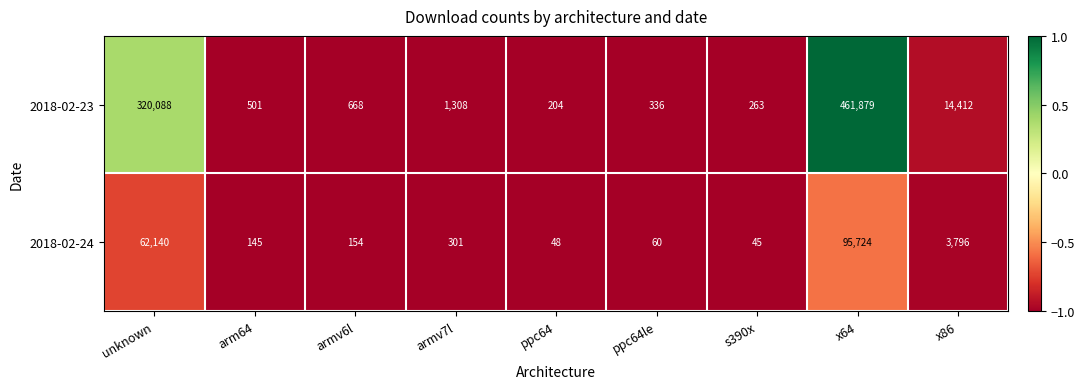

The 2018-02-24 series shows 80831 at unknown. True or false?

False